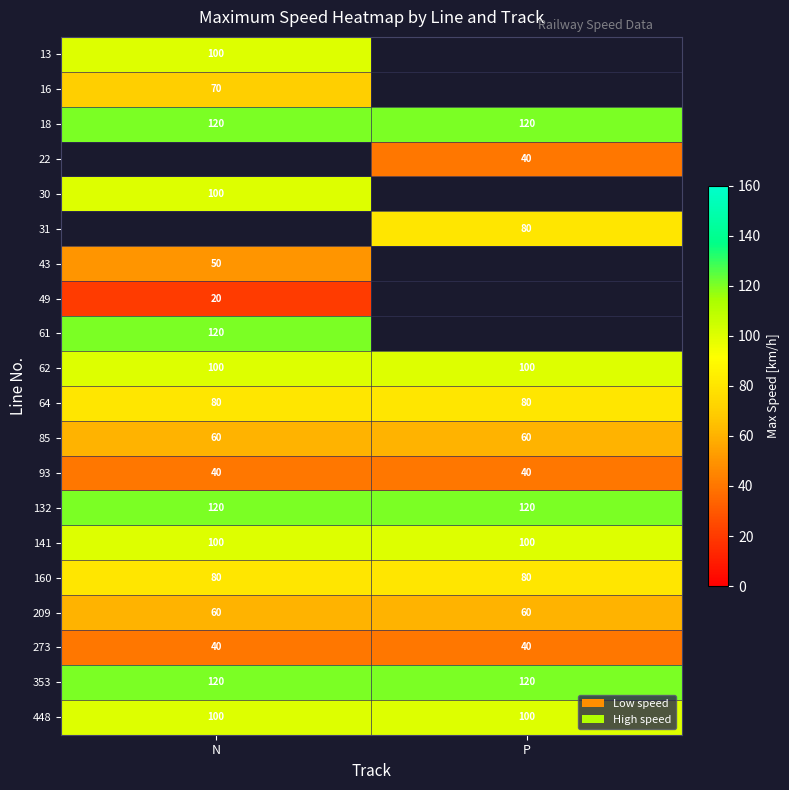

The 22 series shows 12 at P. True or false?

False